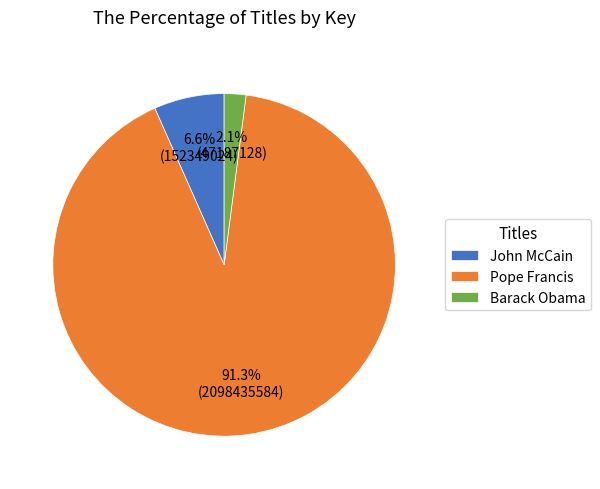

Rank the categories by value from lowest to highest.

Barack Obama, John McCain, Pope Francis